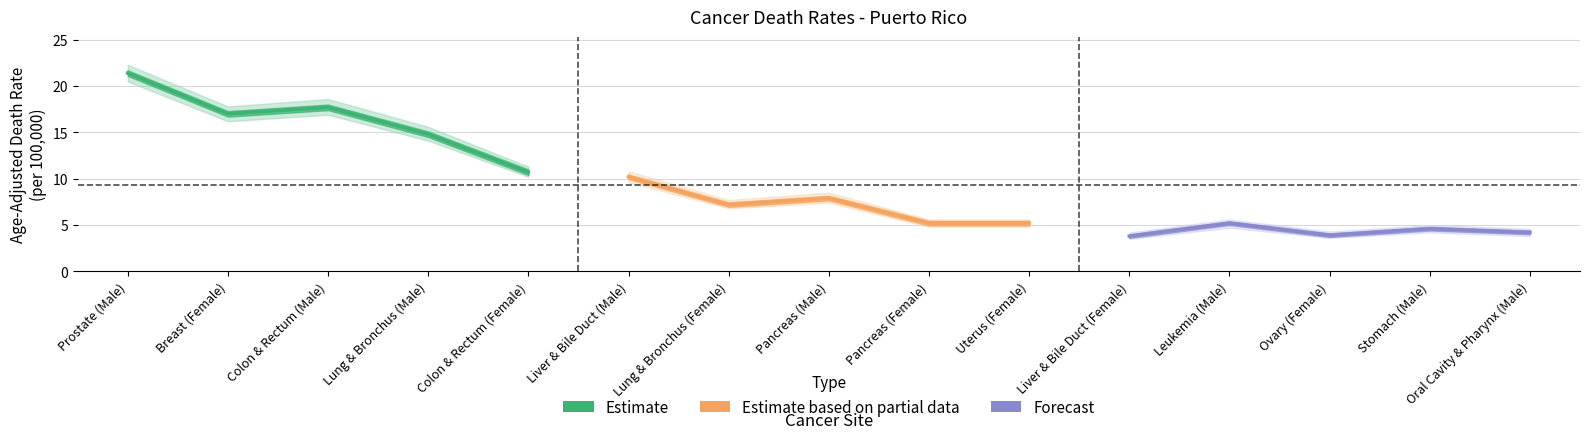

Which series changed the most between Prostate (Male) and Colon & Rectum (Female)?

Estimate